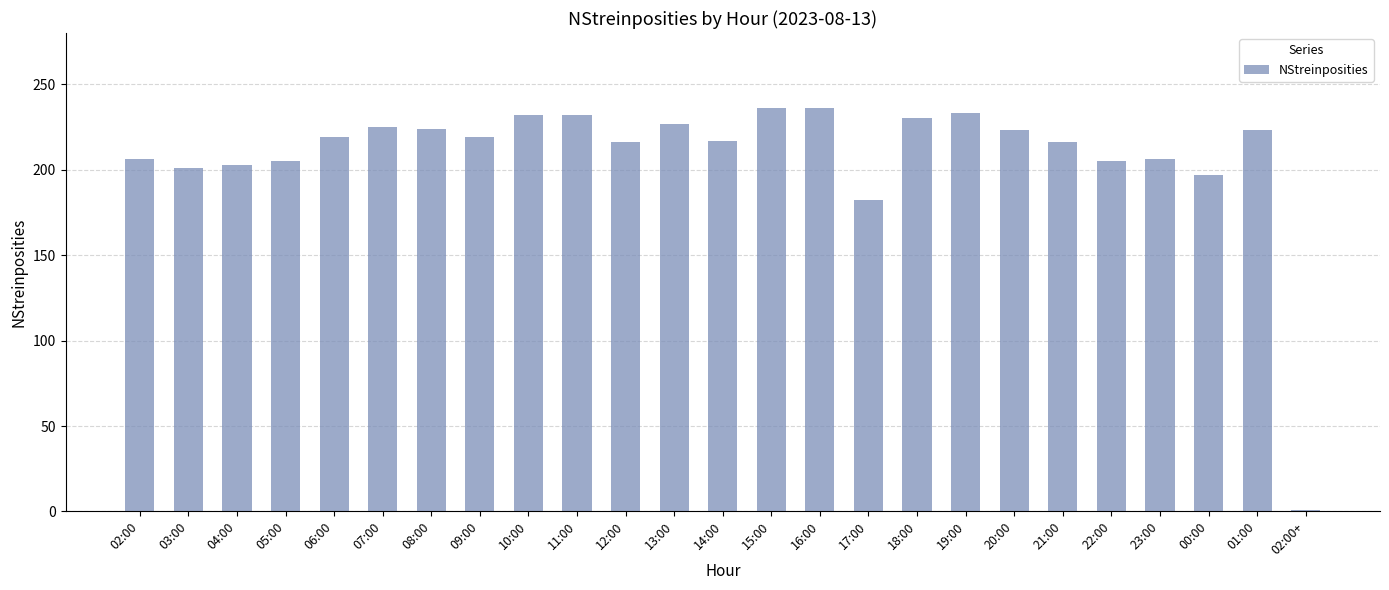

The value at 07:00 is 225. True or false?

True